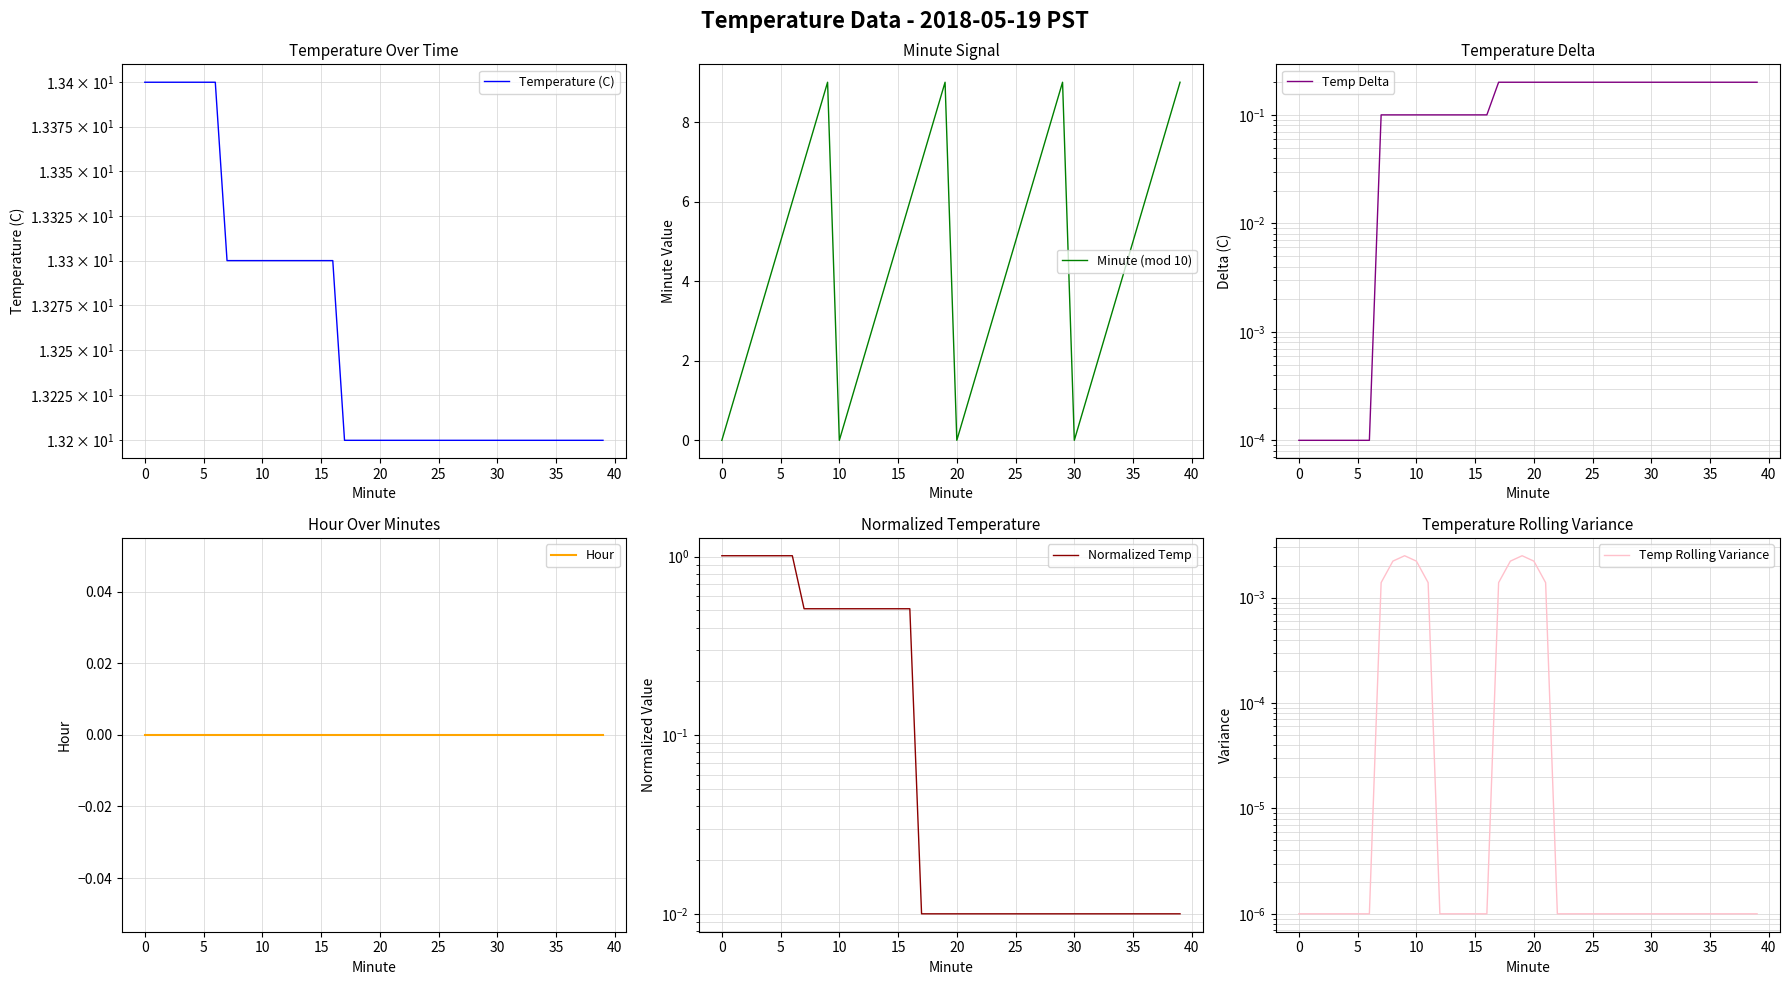

What is the sum of all Minute (mod 10) values?

180